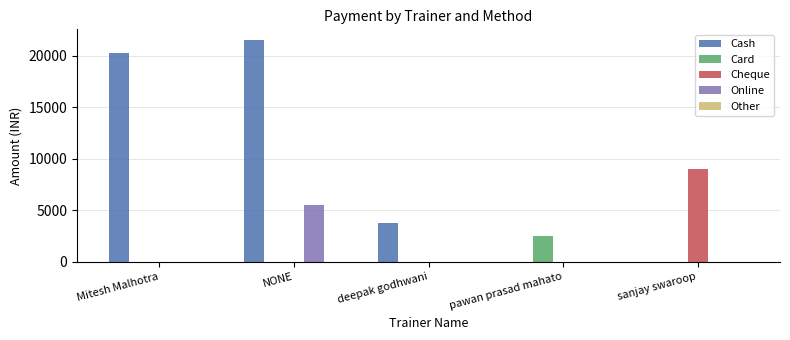

Does the chart contain stacked bars?

No